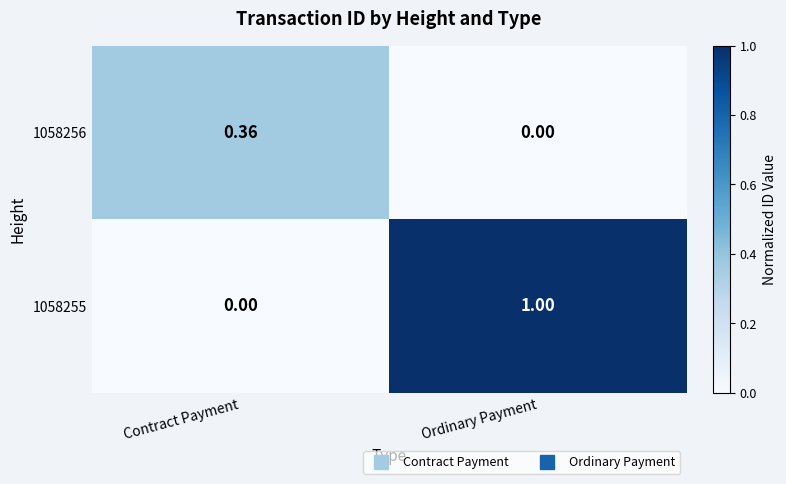

Which series has the widest spread of values?

1058255